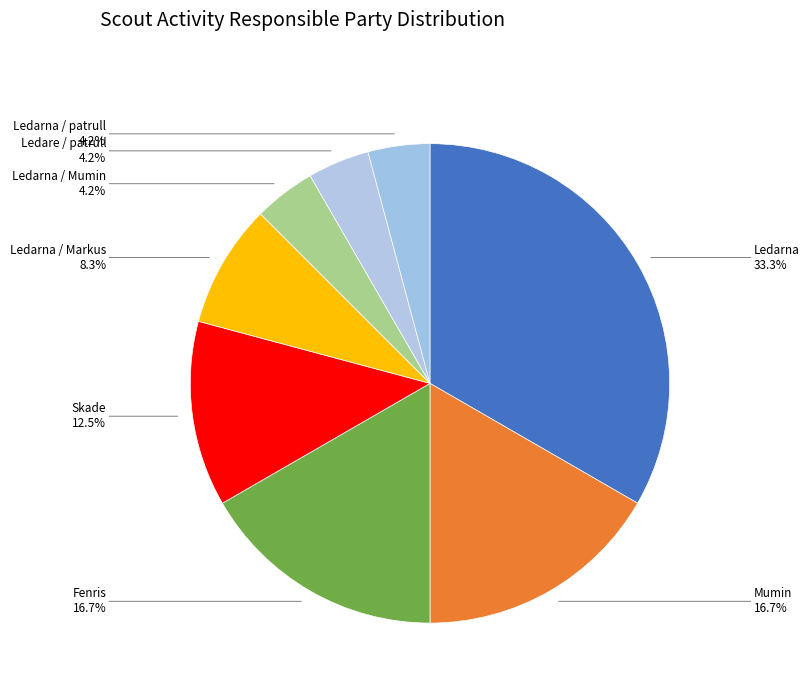

Is it true that Ledarna / Mumin is 4% of the pie?

True